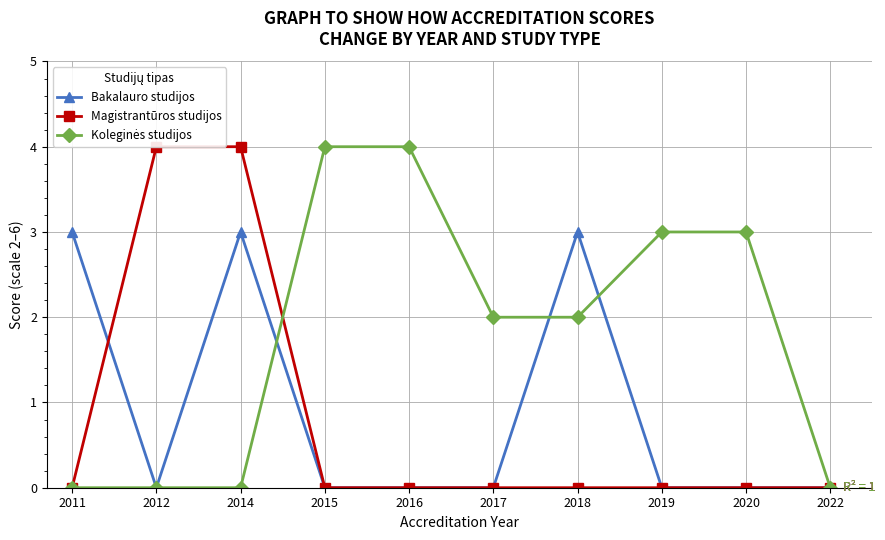

True or false: Magistrantūros studijos has more than 0 points higher than both neighbors.

False